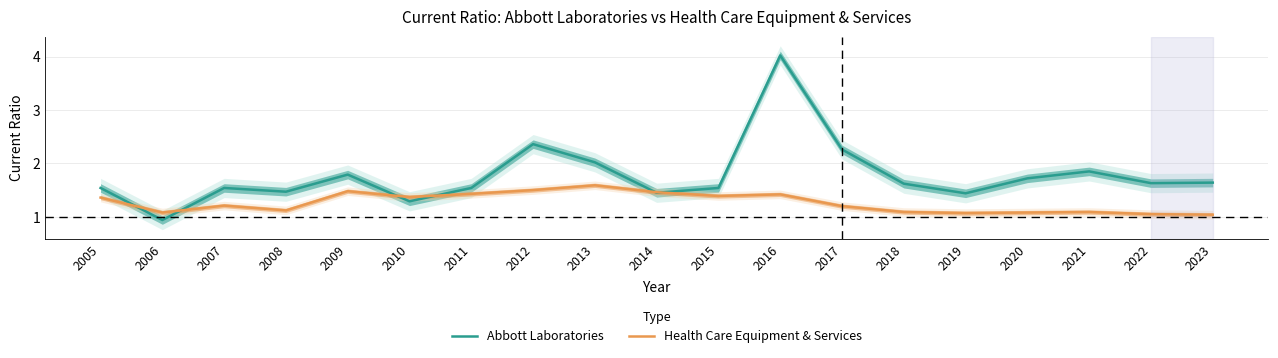

How many categories are shown in the chart?

19